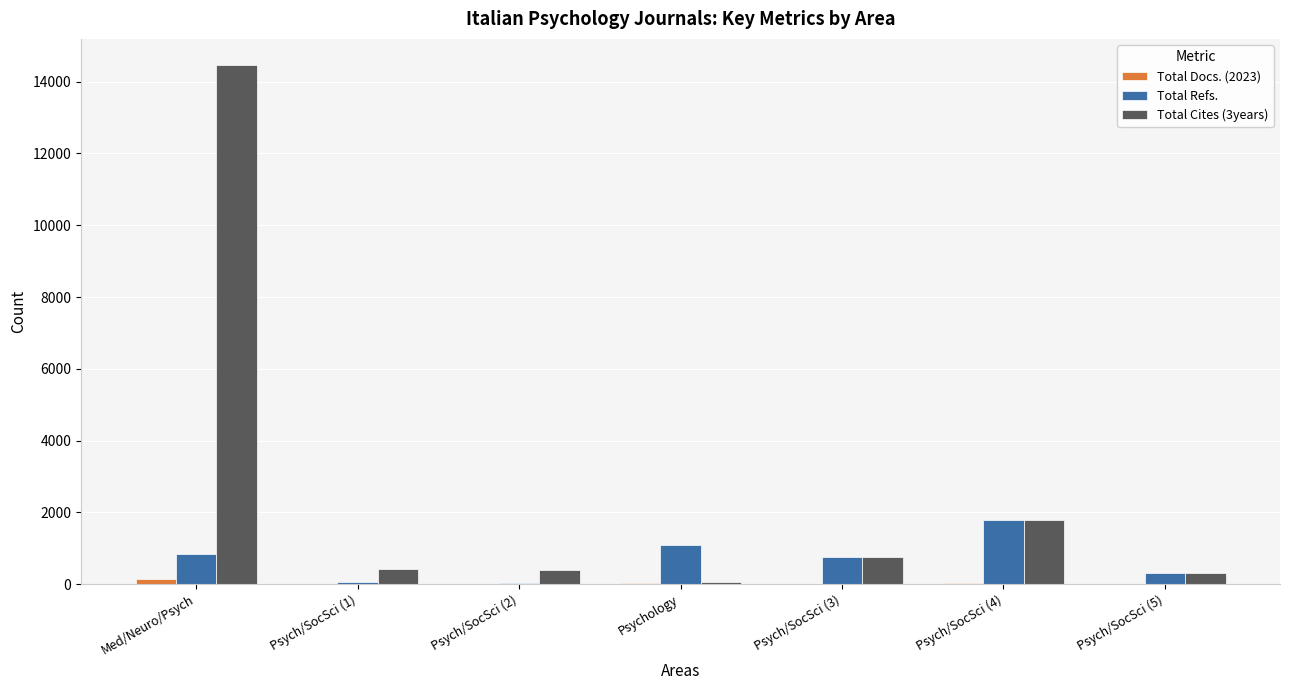

Is the value of Total Cites (3years) at Psych/SocSci (4) greater than the value of Total Refs. at Psych/SocSci (1)?

Yes